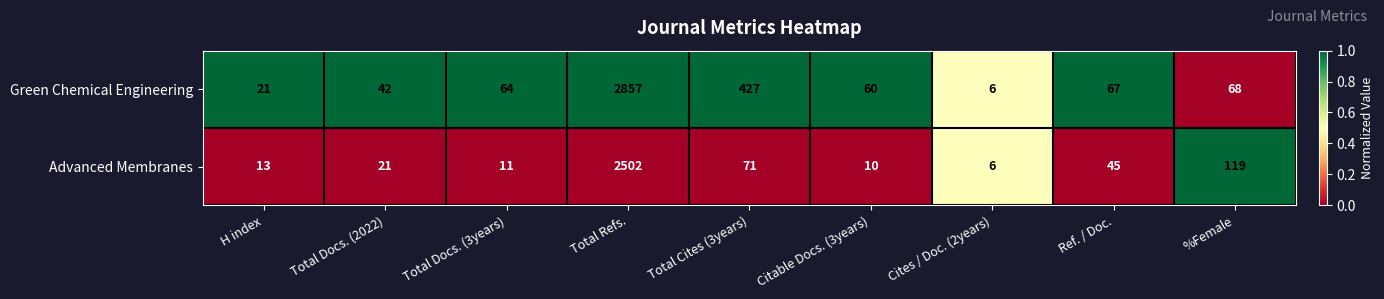

What is the difference between the highest and lowest values at Total Refs.?

355